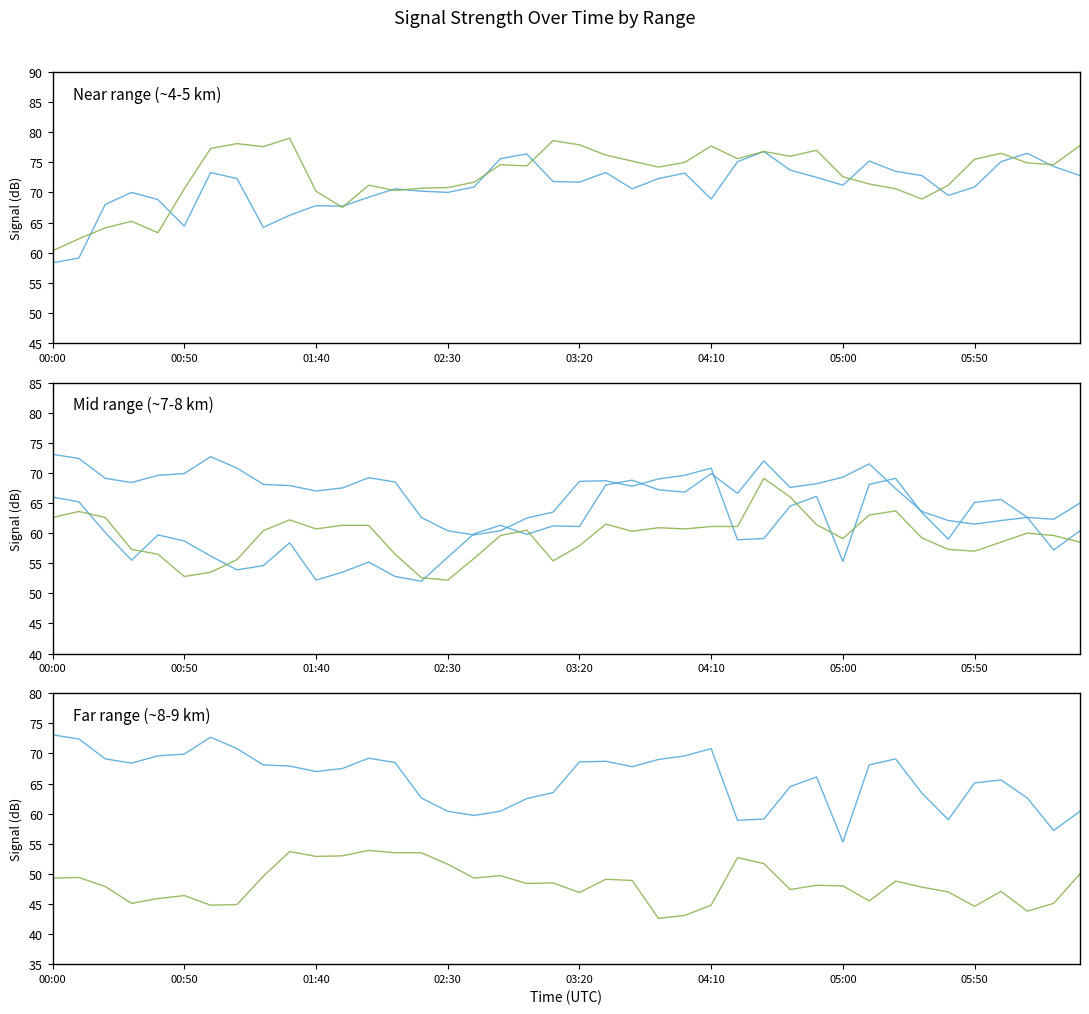

Which series has the widest spread of values?

Range 7.808 km